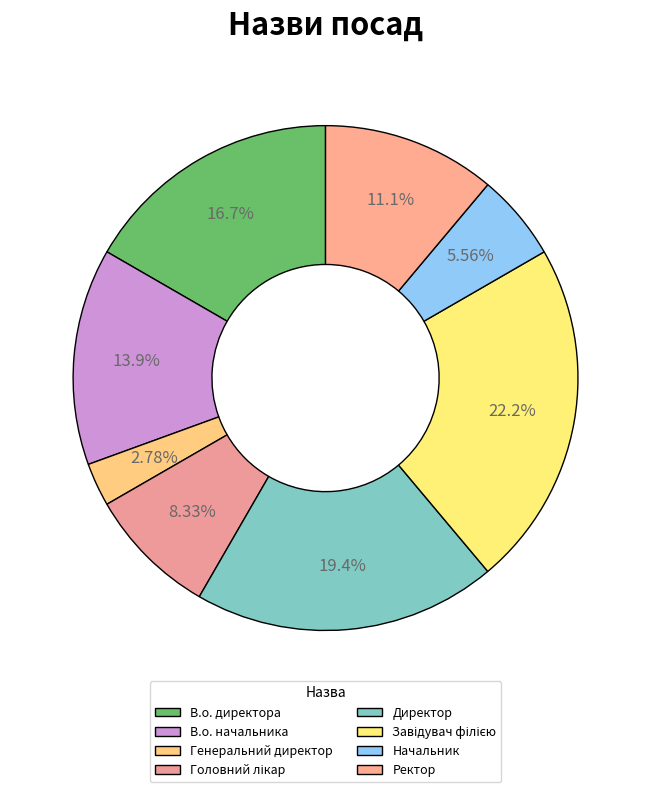

Is Головний лікар the majority of the pie?

No